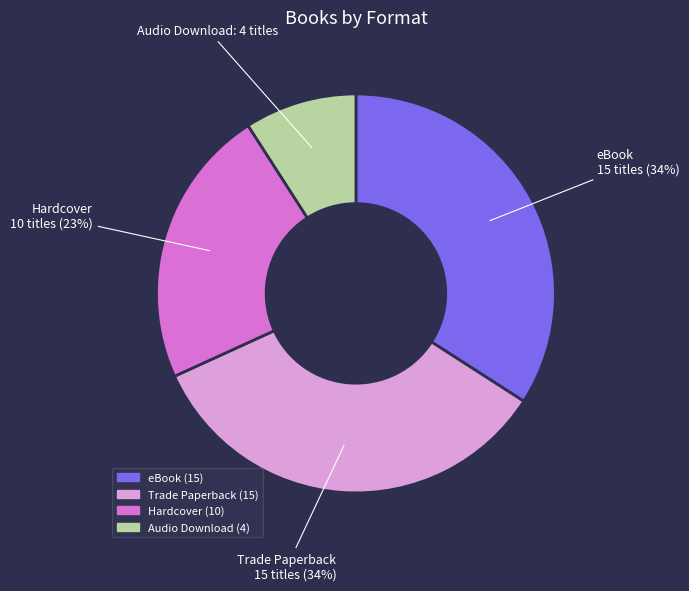

Do Hardcover and Audio Download together represent more than half of the pie?

No